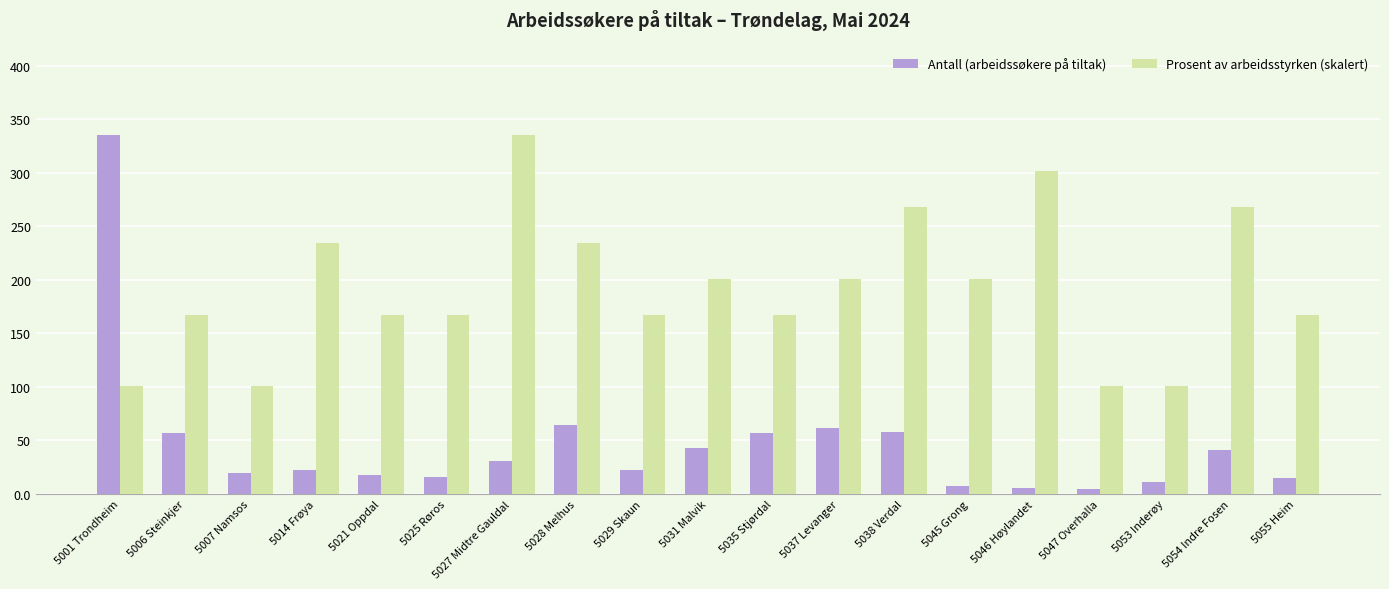

What is the total value across all series at 5038 Verdal?

326.0